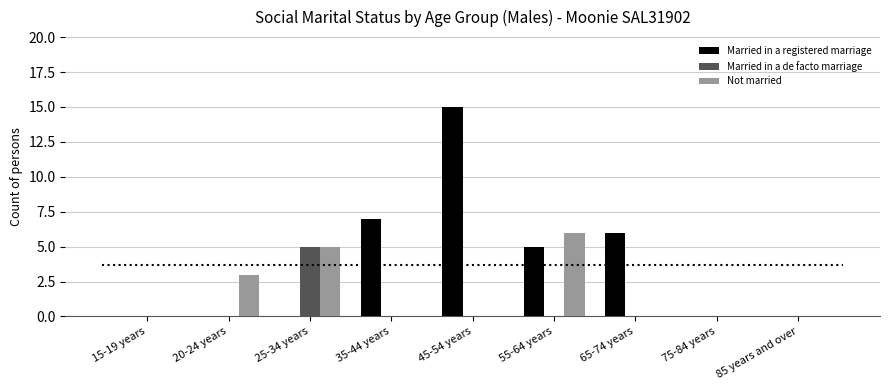

How many categories are shown in the chart?

9